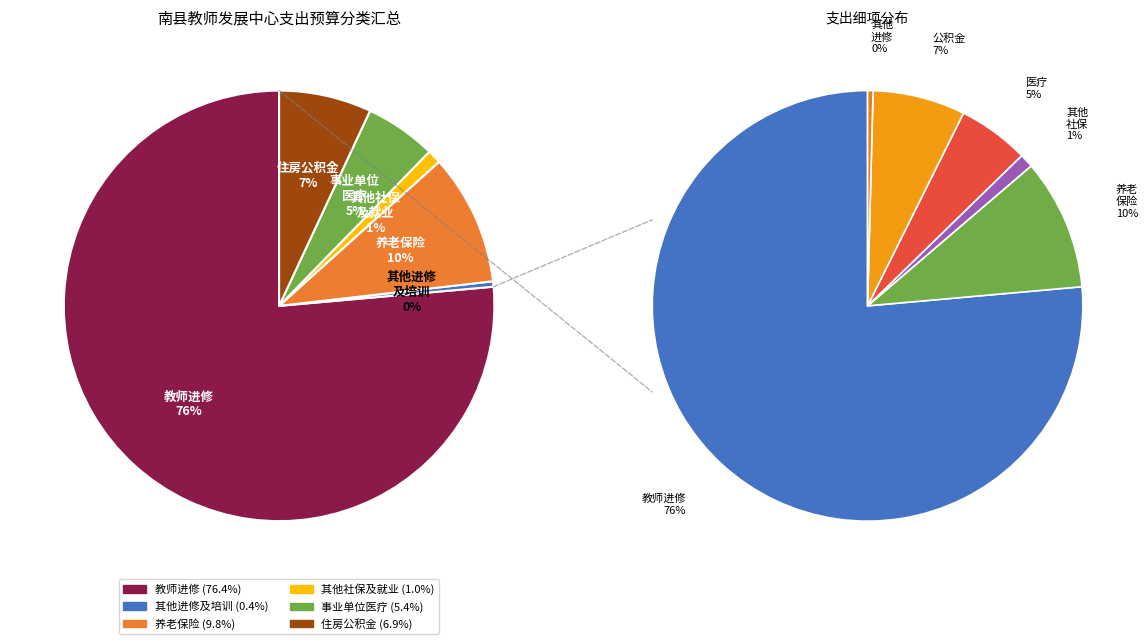

What is the change in value from 教师进修 to 其他社会保障和就业支出?

-300.7